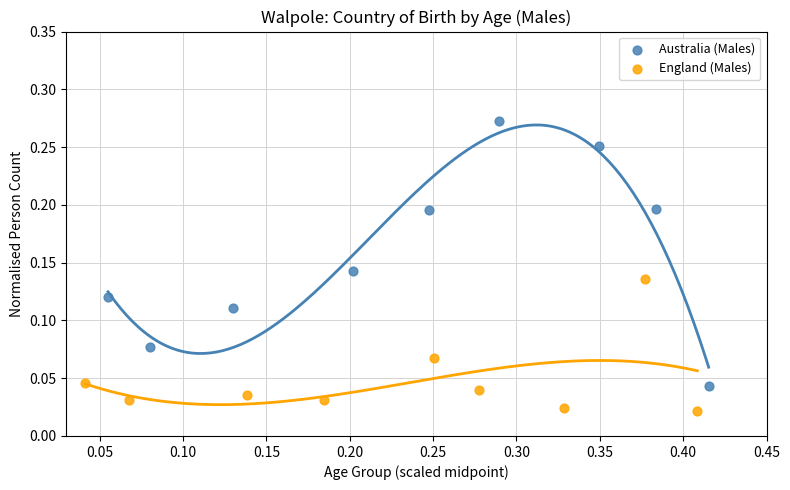

Which series has the widest spread of Y values?

Australia (Males)